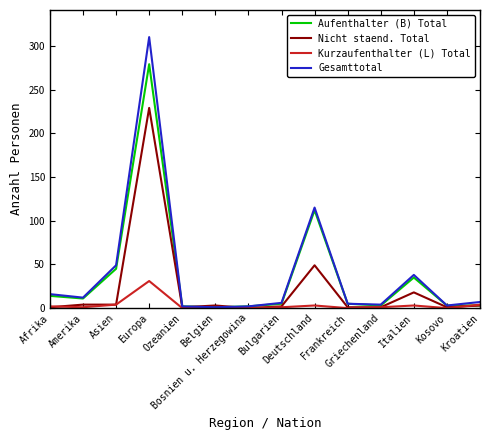

True or false: Aufenthalter (B) Total has a value of 112 at Deutschland.

True